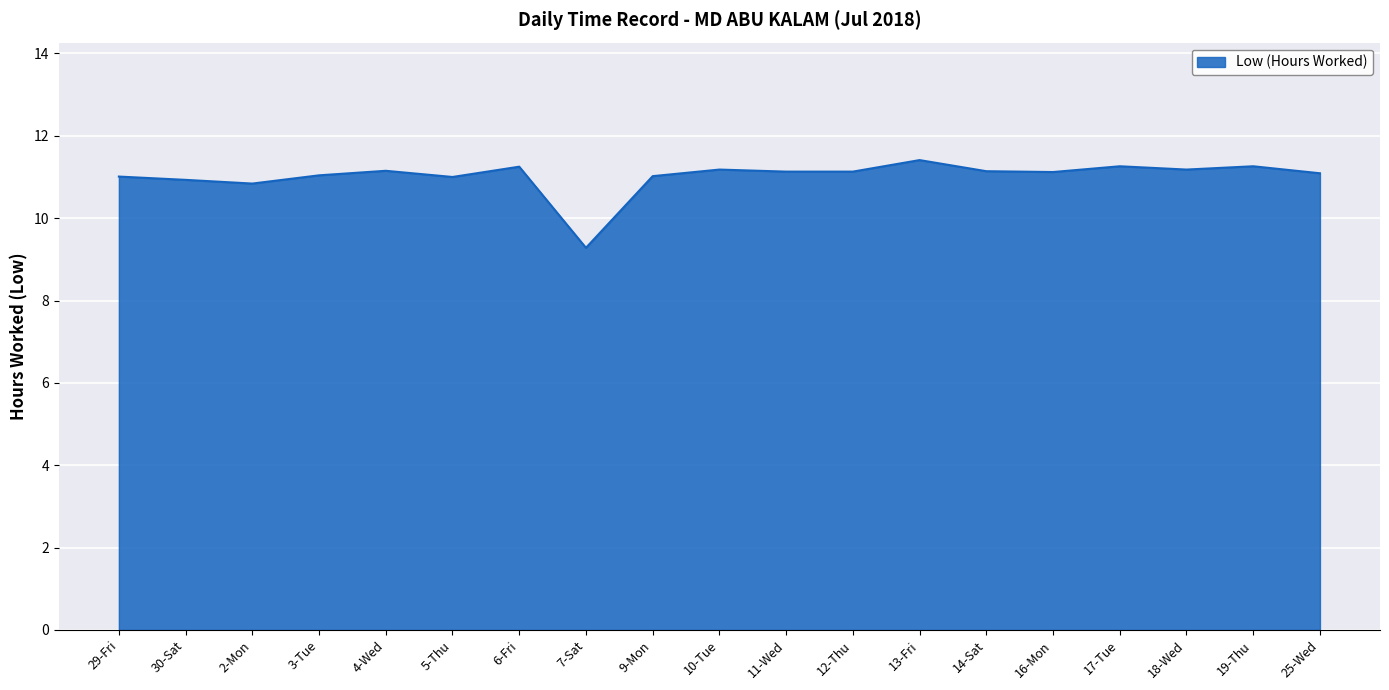

True or false: the data shows 11.2 at 4-Wed.

True